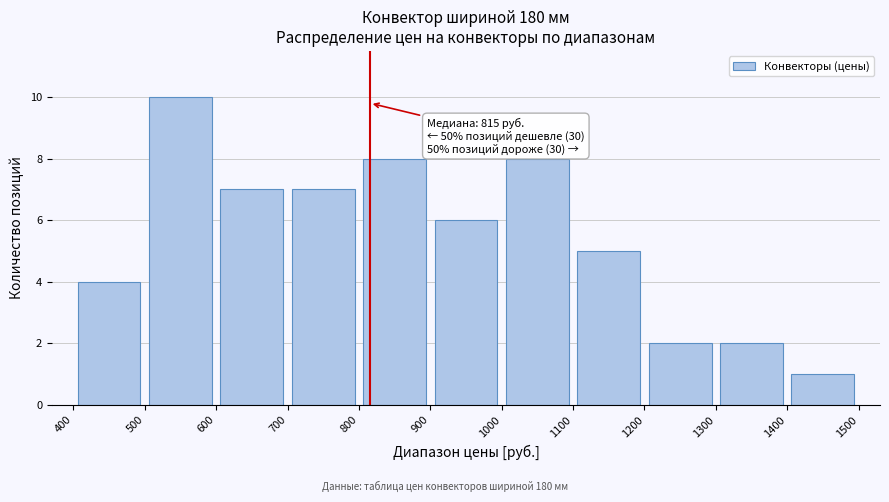

Which range on the x-axis has the tallest bar?

500 to 600